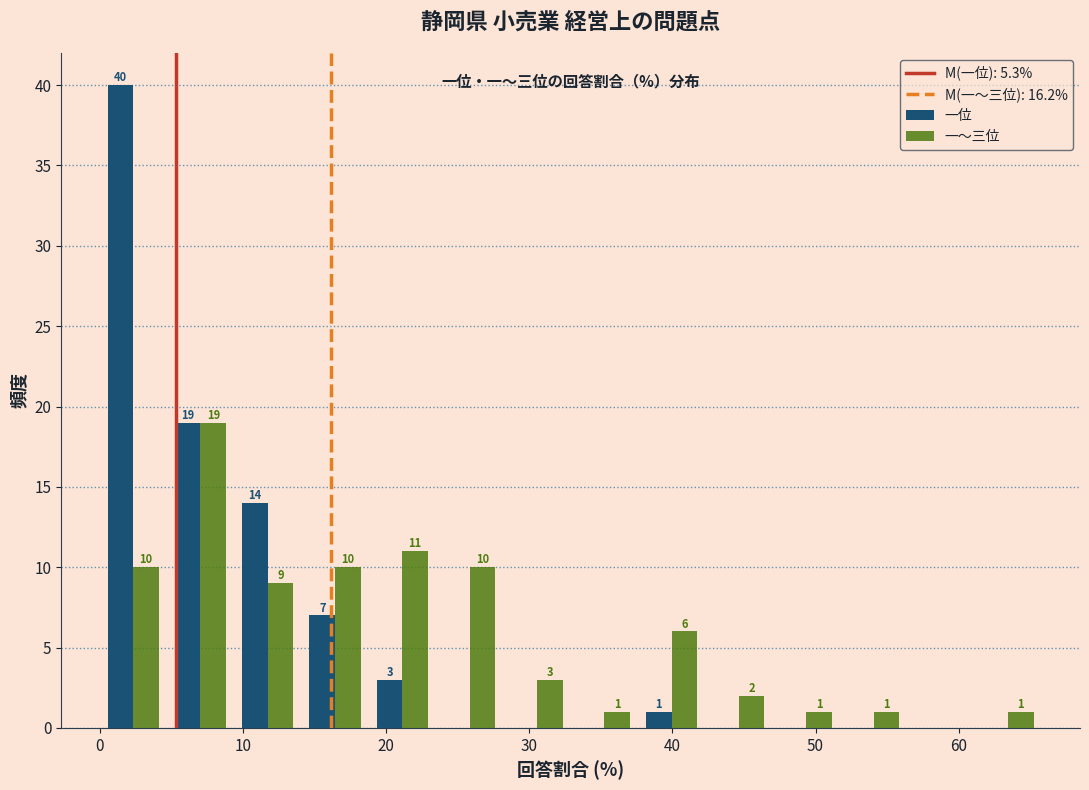

In the 一位 series, which range on the x-axis has the tallest bar?

0.0 to 4.7